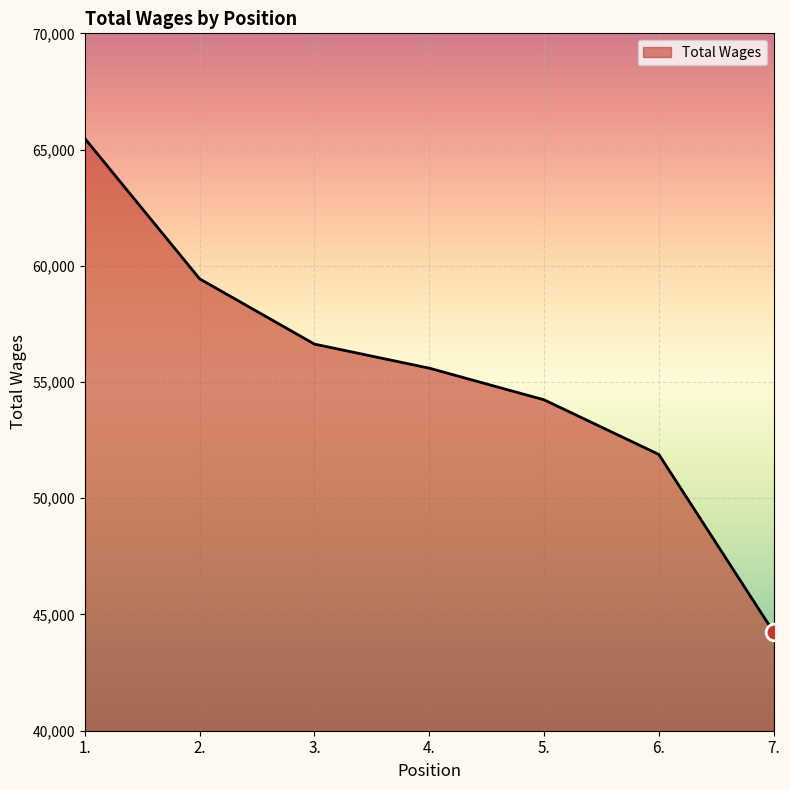

Approximately how many times larger is the value at 2. compared to 1.?

0.9